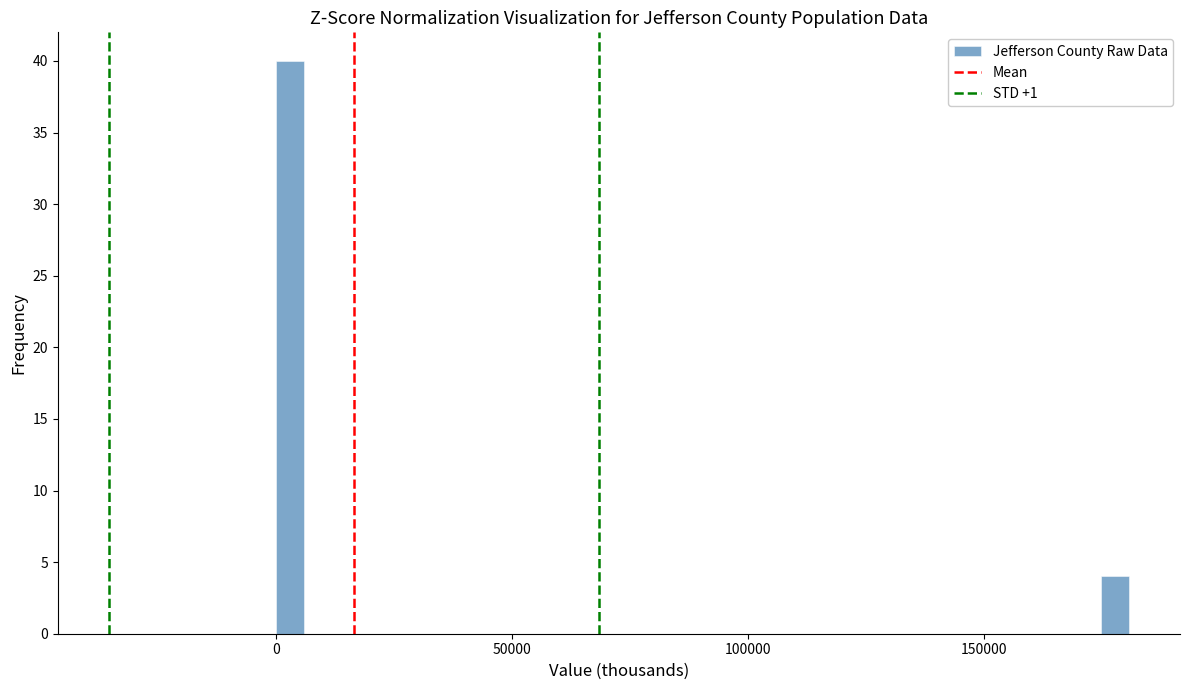

Around what value on the x-axis is the tallest bar? Give the approximate position of its centre, as read against the axis.

5000